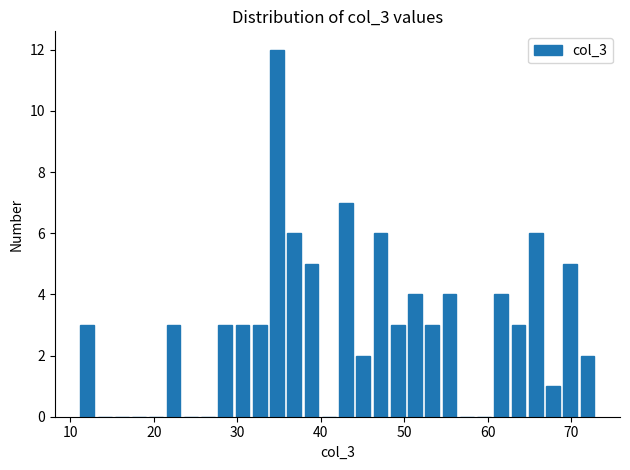

Around what value on the x-axis is the tallest bar? Give the approximate position of its centre, as read against the axis.

35